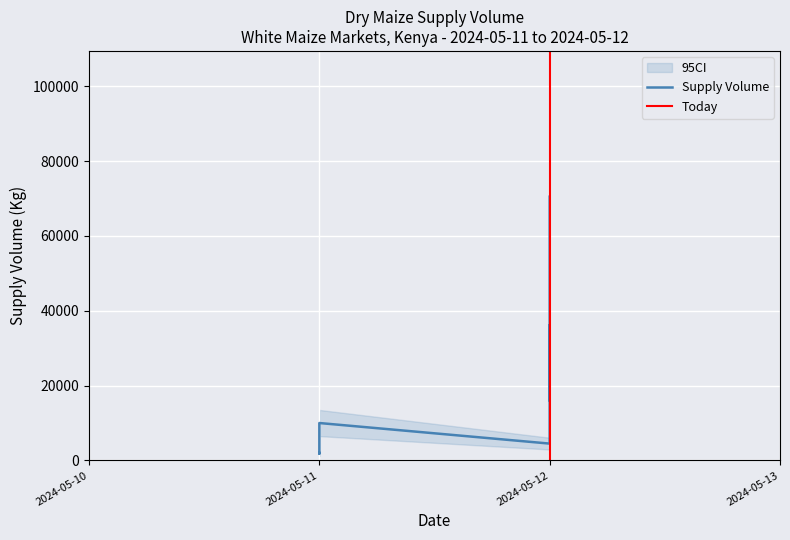

What is the change in value from 2024-05-12 to 2024-05-11?

-2500